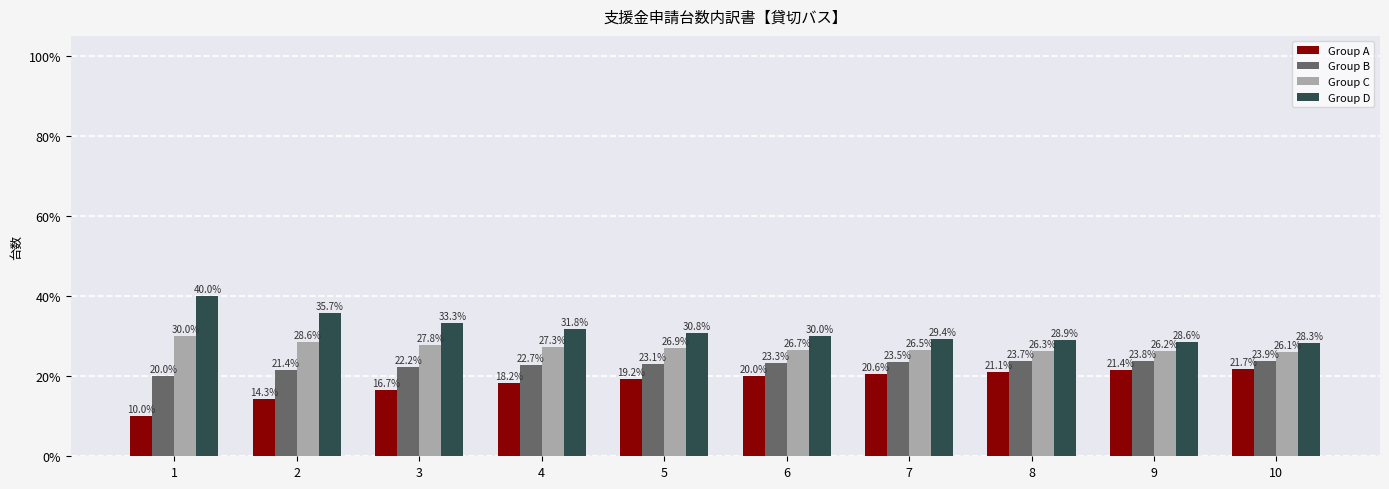

The value of Group A at 2 is 14.3. True or false?

True